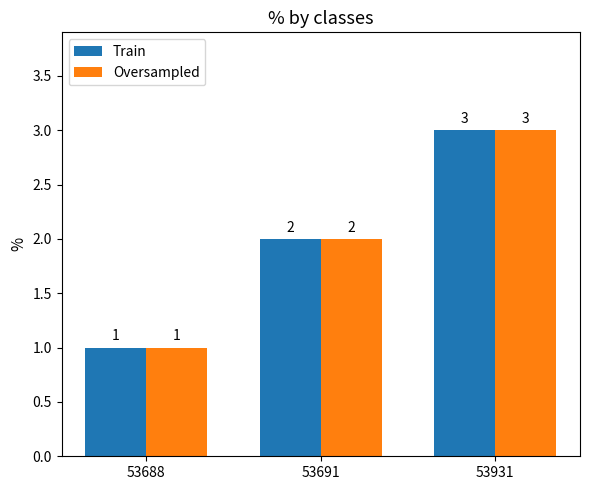

What is the highest value of the Oversampled series?

3